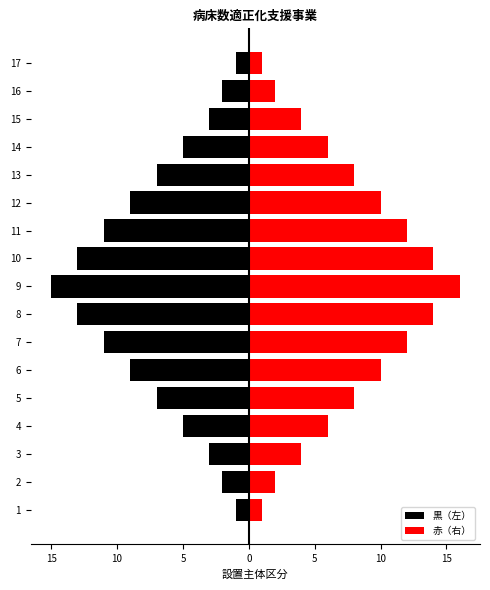

How many values in the 赤（右） series are below 8?

8